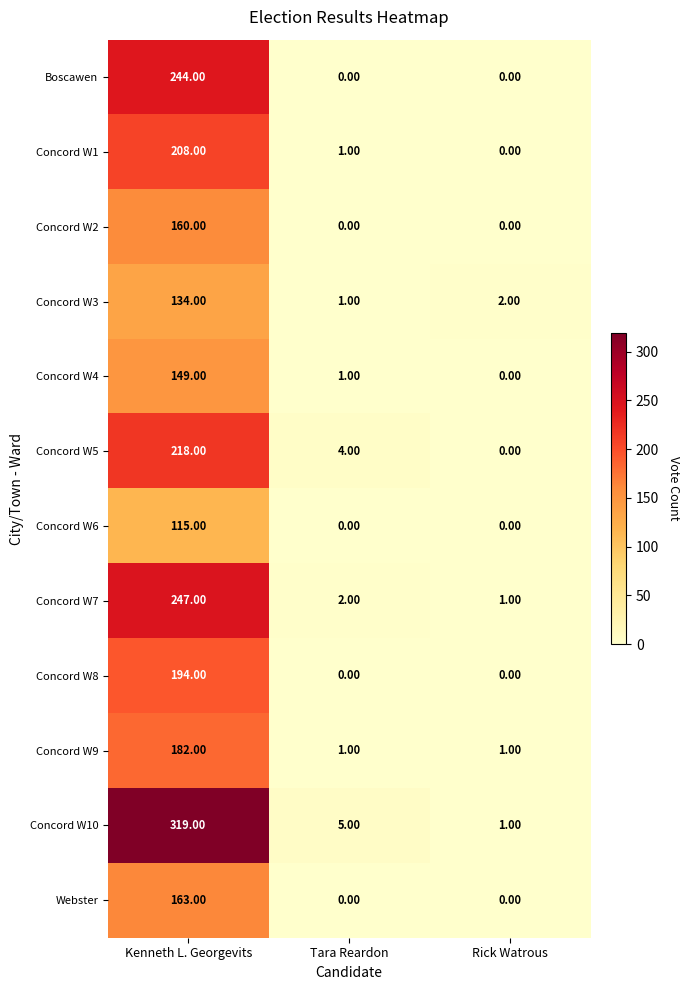

At which label does Concord W7 first exceed 2?

Kenneth L. Georgevits